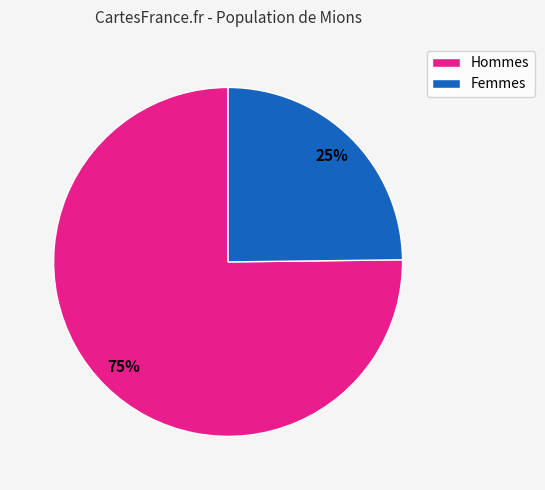

Is there any slice that represents more than half of the pie?

Yes